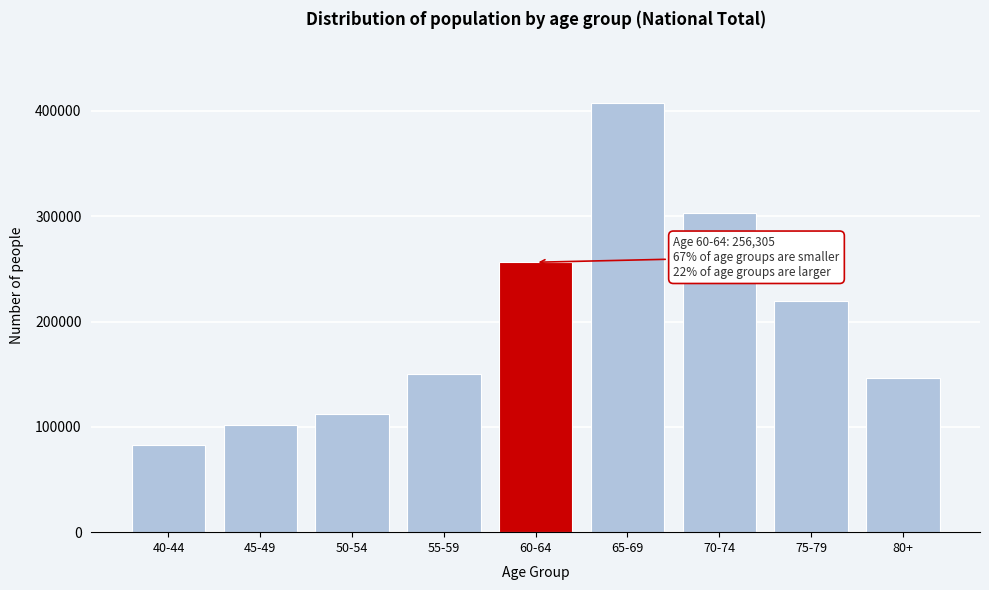

Reading left to right, what are all the values shown in this chart?

83244	102065	112659	150523	256305	407728	303166	219958	146756